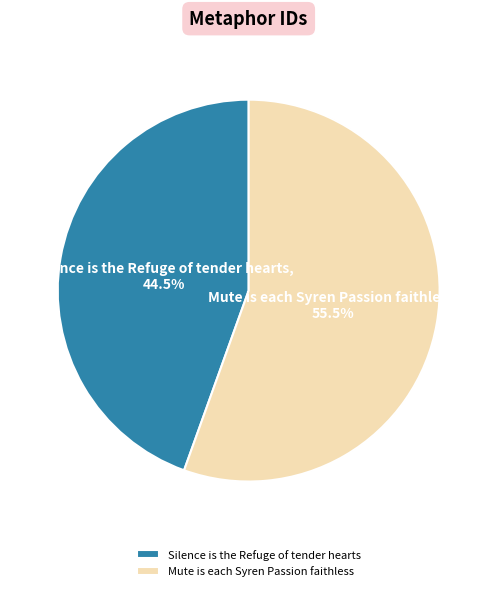

What portion of the pie excludes Mute is each Syren Passion faithless?

44.5%